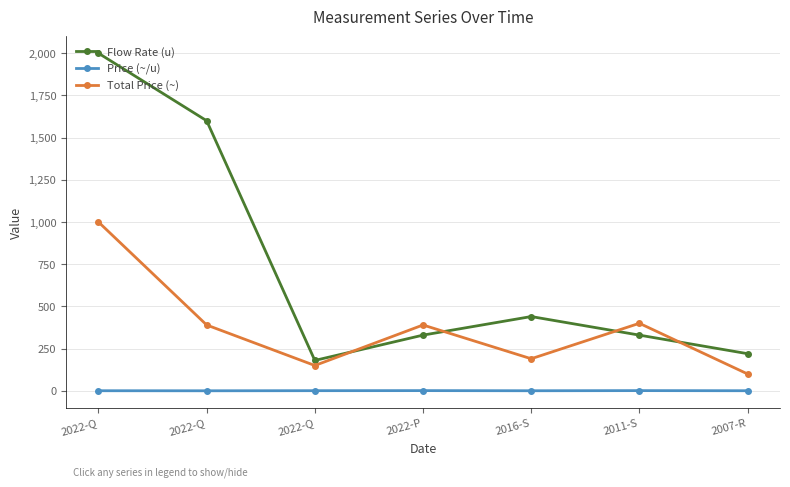

What is the lowest value of the Total Price (~) series?

100.0